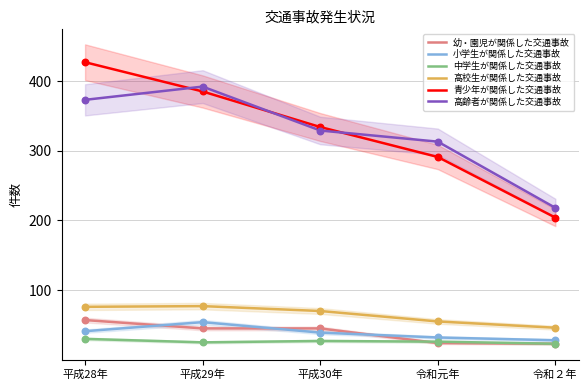

What is the total value across all series at 令和元年?

741